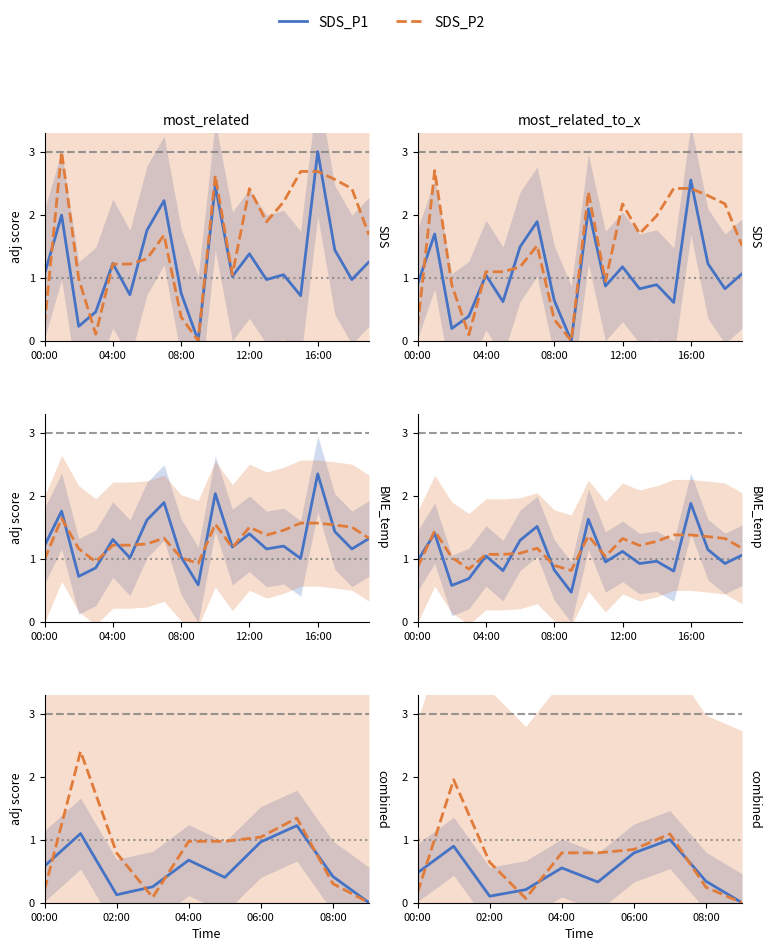

Which series has the widest spread of values?

SDS_P2